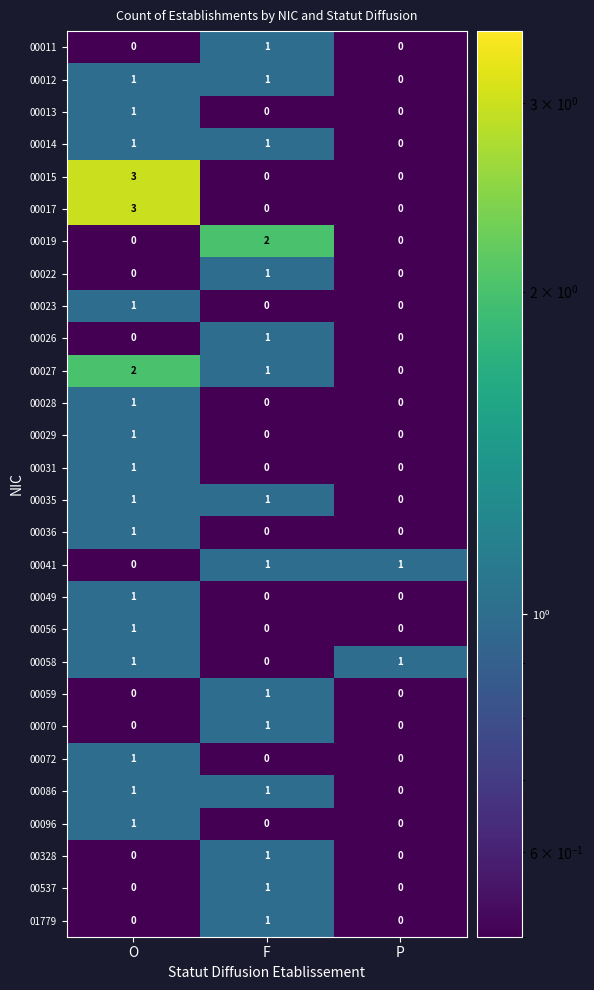

Which label corresponds to the largest value in the chart?

O